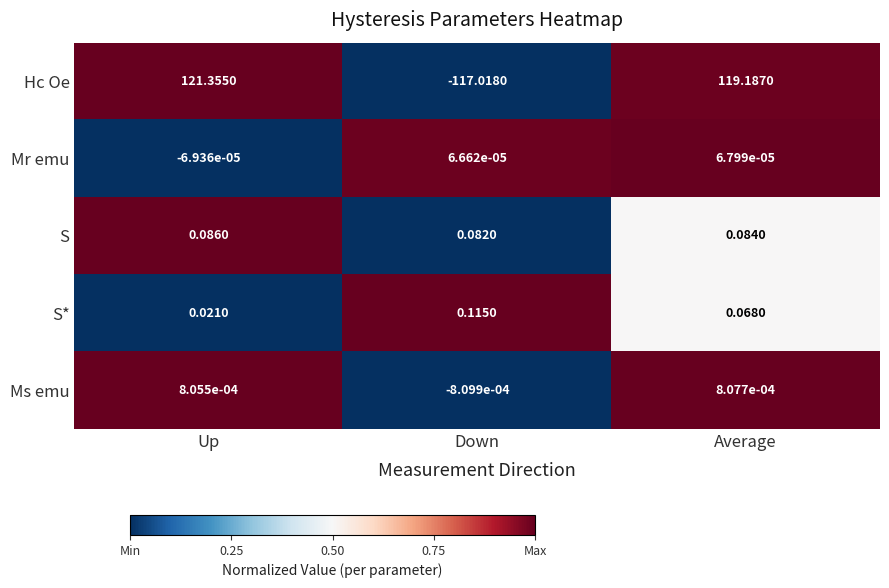

Between Down and Average, which series saw the biggest shift?

Hc Oe